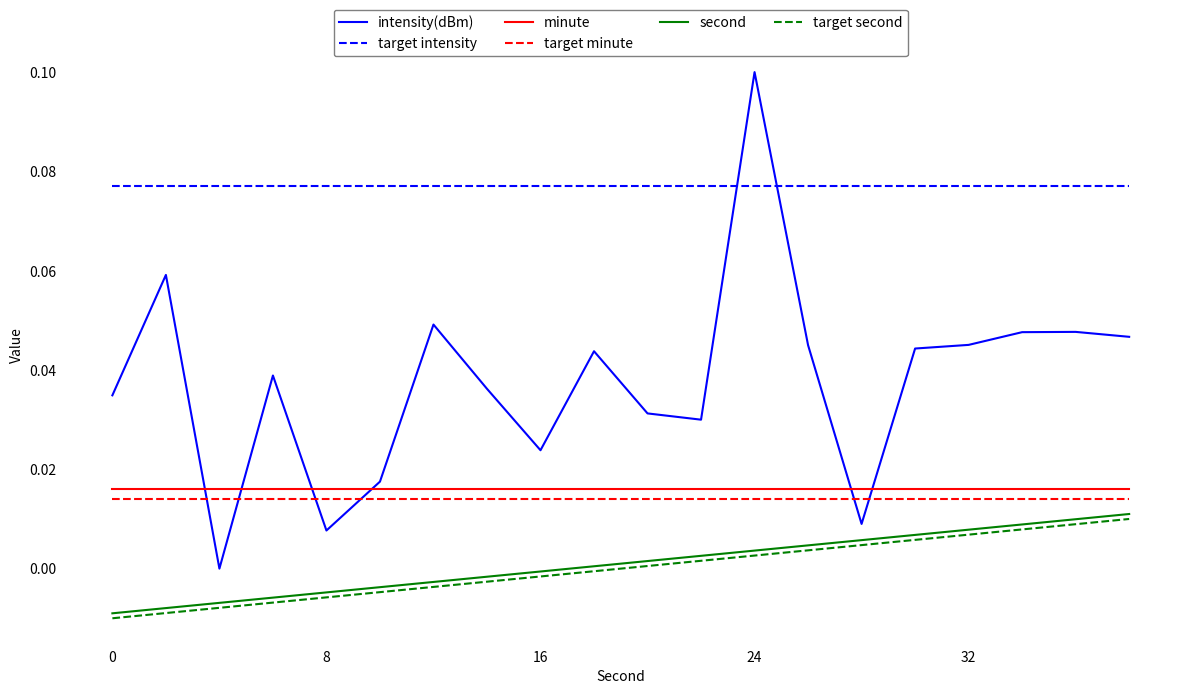

Which series has the largest total across all categories?

target intensity